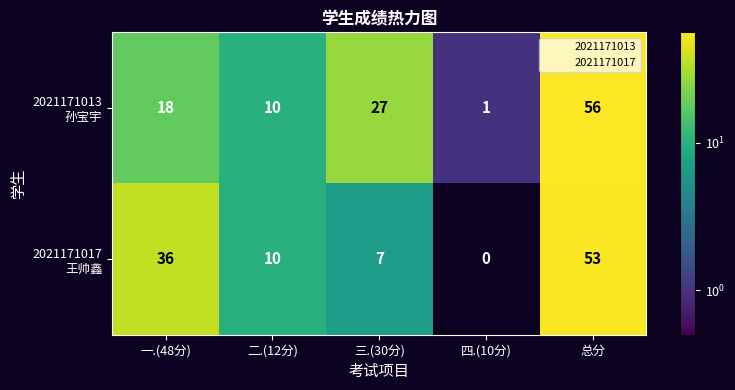

What is the difference between the highest and lowest values at 一.(48分)?

18